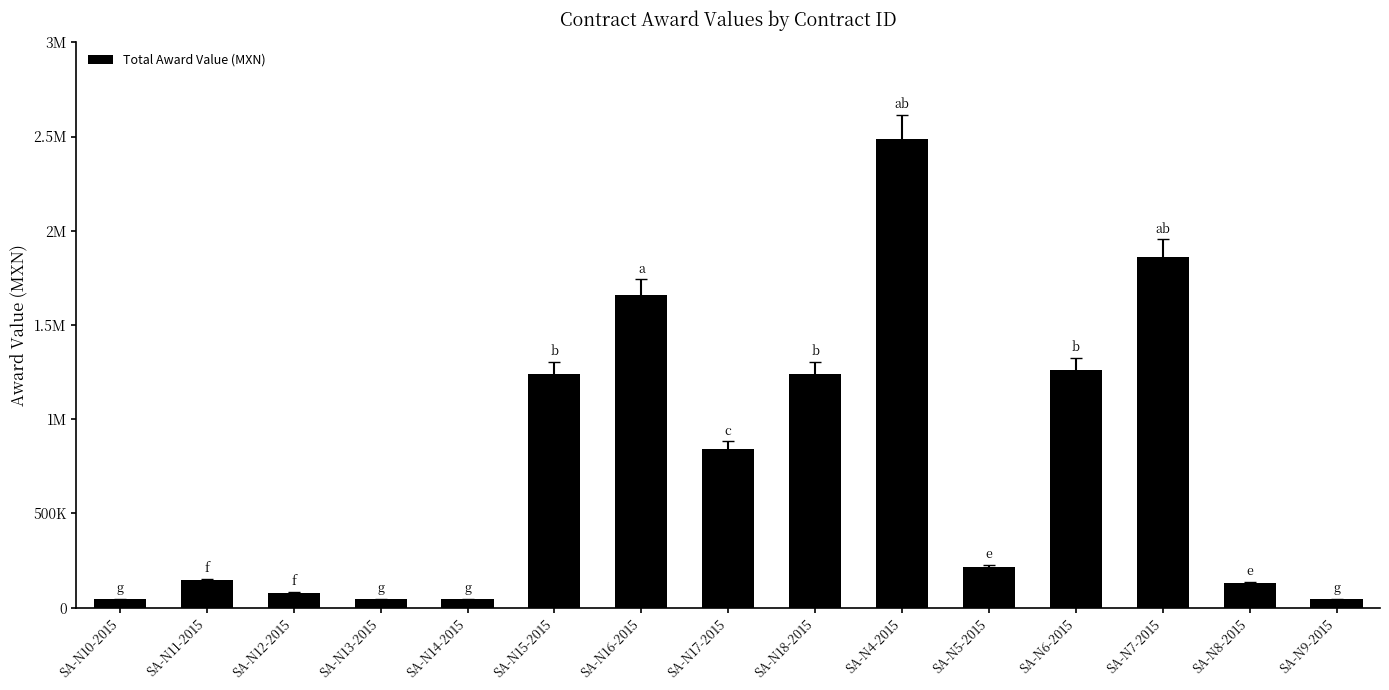

Are the bars horizontal?

No